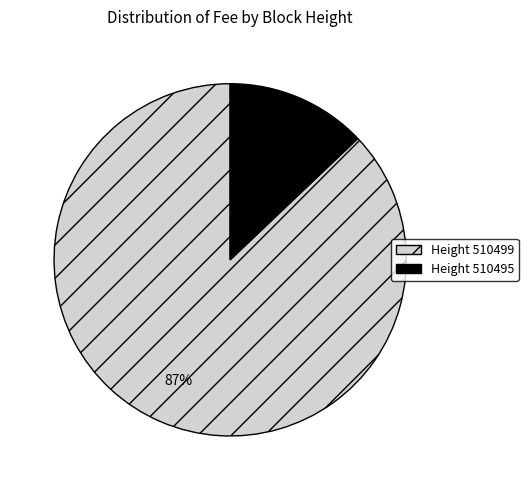

To the nearest percent, what is the difference between the largest and smallest slice percentages?

74%